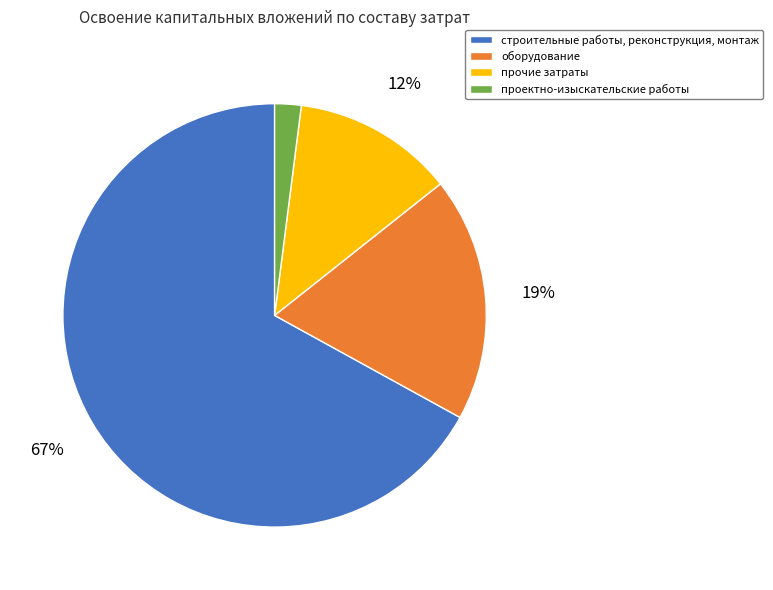

To the nearest percent, what is the difference between the largest and smallest slice percentages?

65%